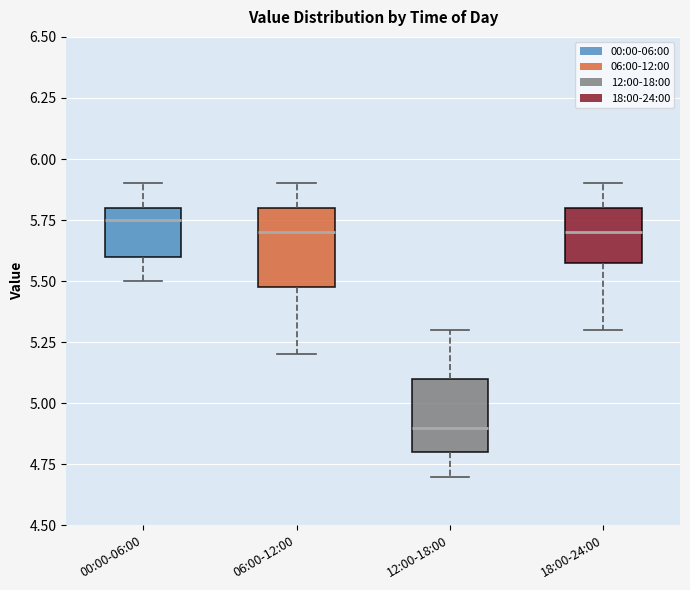

Reading left to right, read every box against the y-axis: the position of its median line, the range the box covers, and the ends of its whiskers. The values are not printed on the chart, so give them approximately, as read against the axis.

00:00-06:00: median 5.75, box 5.60 to 5.80, whiskers 5.50 to 5.90
06:00-12:00: median 5.70, box 5.50 to 5.80, whiskers 5.20 to 5.90
12:00-18:00: median 4.90, box 4.80 to 5.10, whiskers 4.70 to 5.30
18:00-24:00: median 5.70, box 5.60 to 5.80, whiskers 5.30 to 5.90